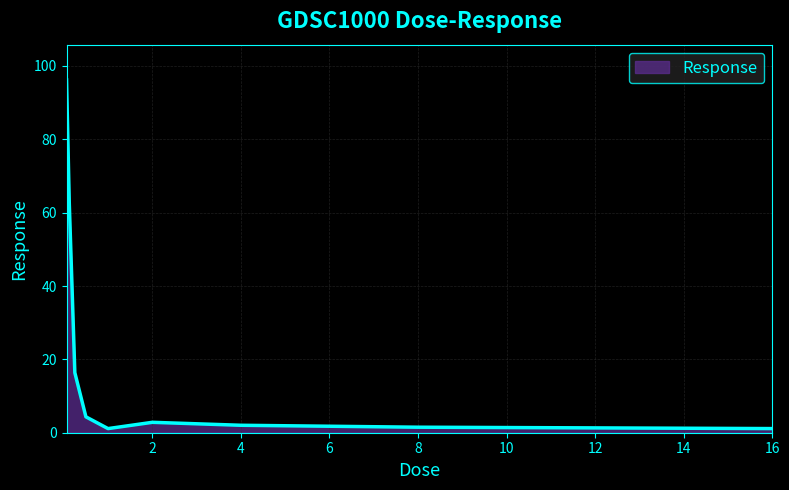

What is the greatest value displayed?

96.2